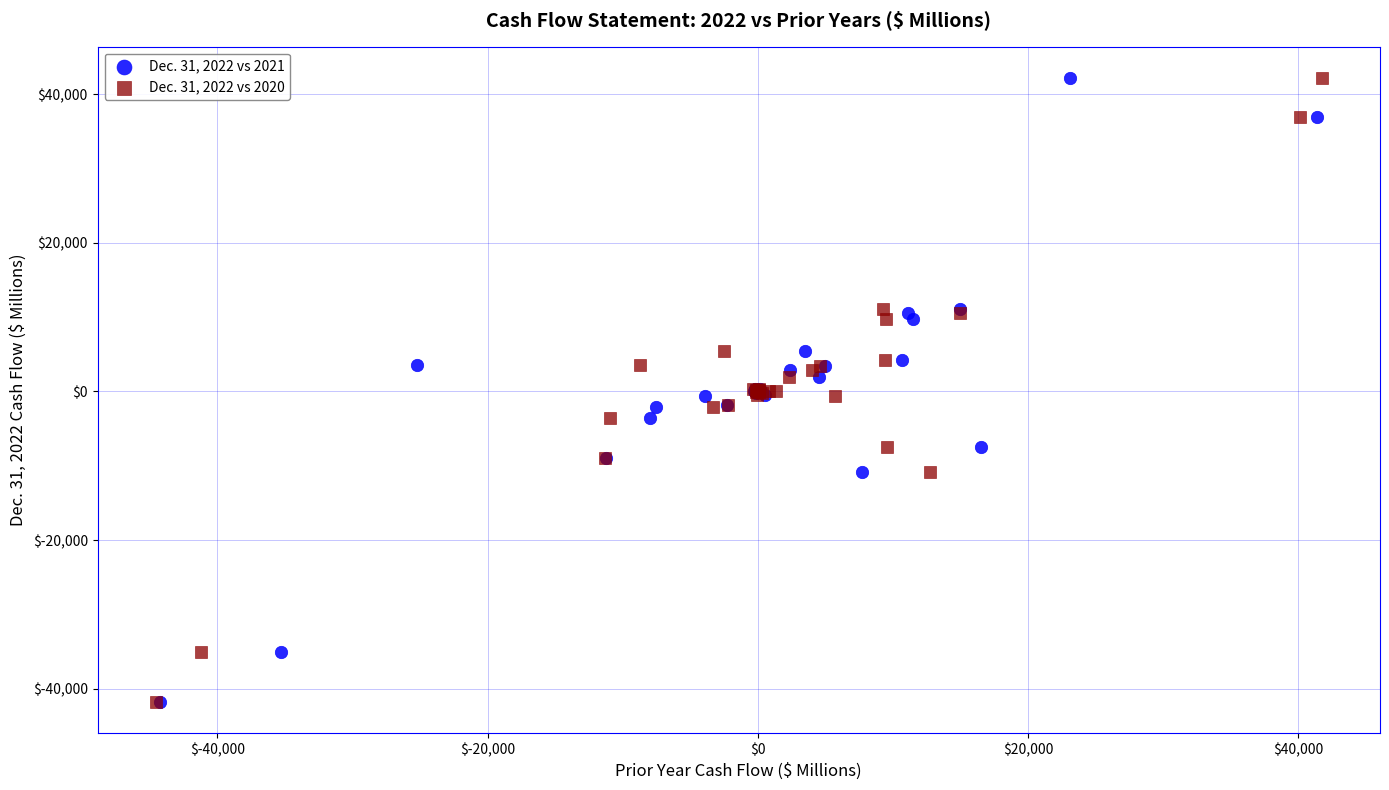

What are all the series names shown in the legend?

Dec. 31, 2022 vs 2021, Dec. 31, 2022 vs 2020